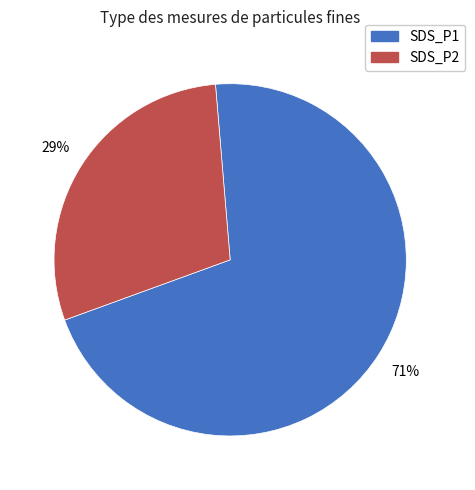

Rank the categories by value from lowest to highest.

SDS_P2, SDS_P1